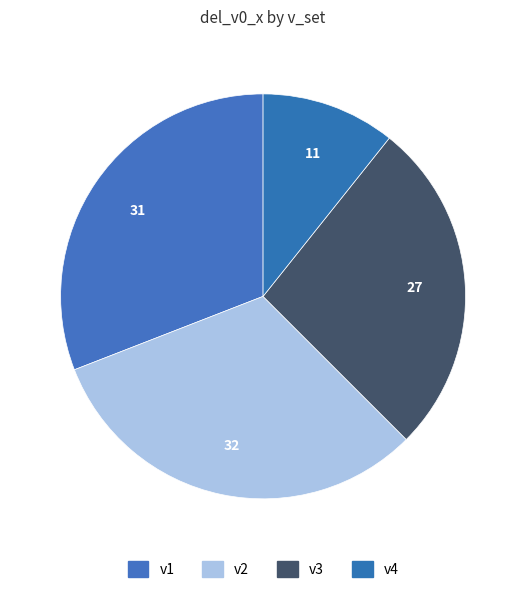

Count the number of slices in the pie.

4